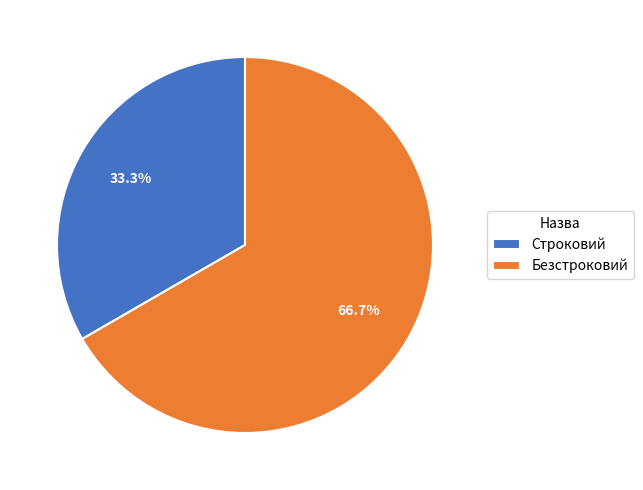

Do Строковий and Безстроковий together represent more than half of the pie?

Yes